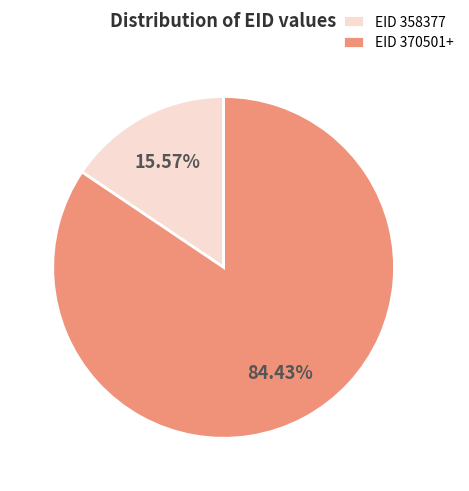

What is the ratio of the value at EID 370501+ to the value at EID 358377?

5.4